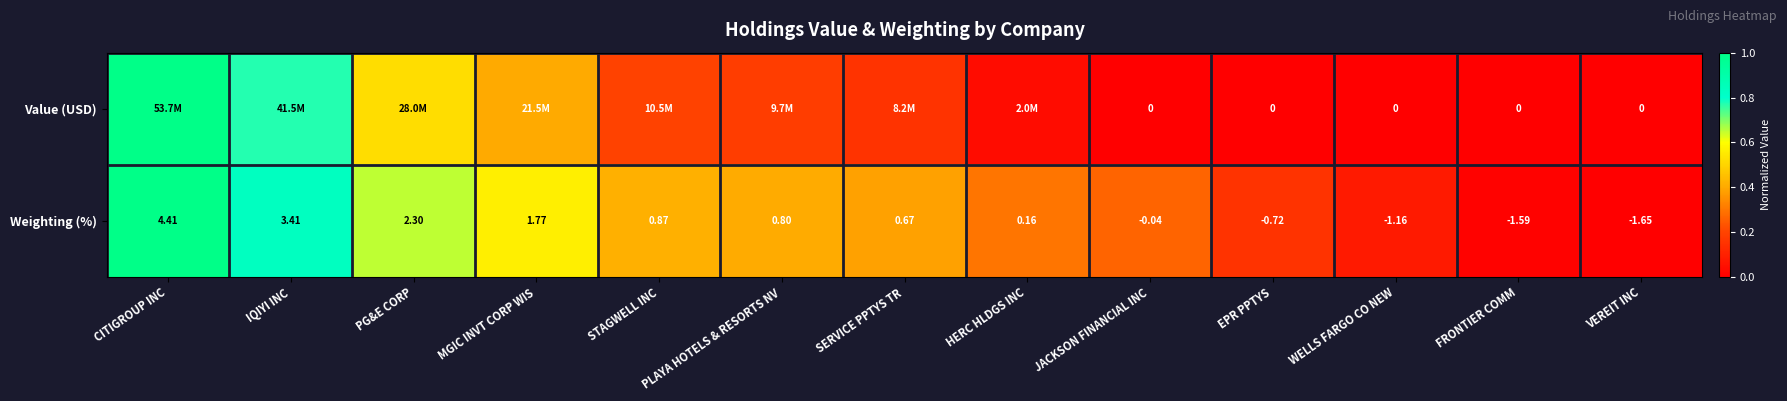

How many values in the Weighting (%) series are below 0?

5